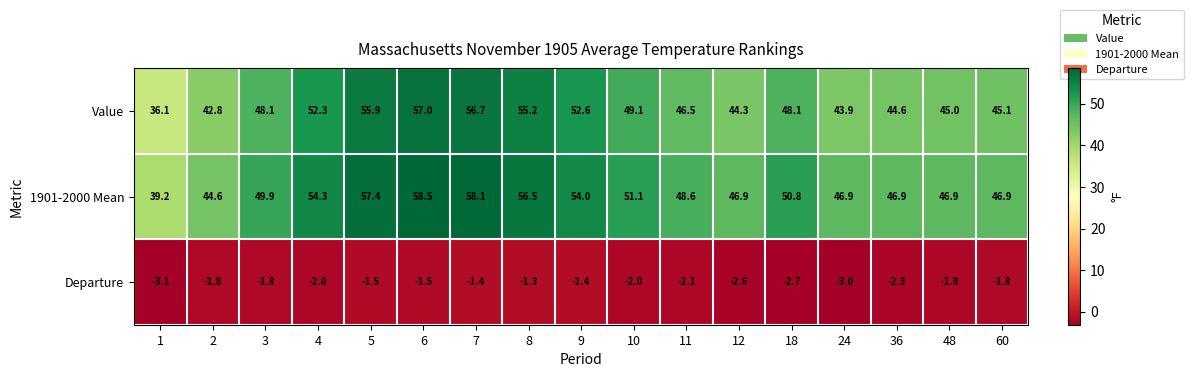

Is it true that 1901-2000 Mean equals 58.1 at 7?

True